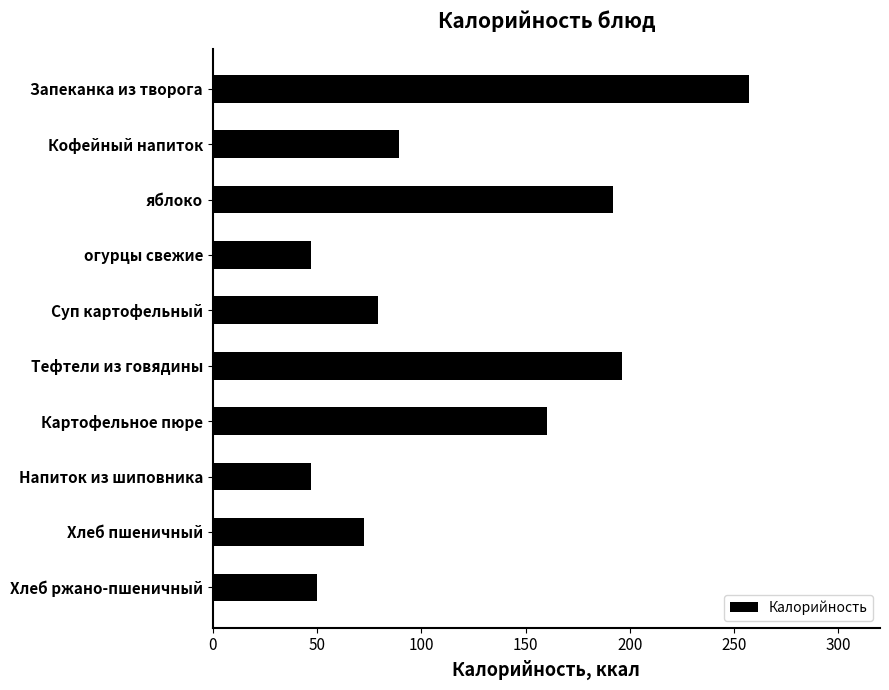

Are the bars horizontal?

Yes